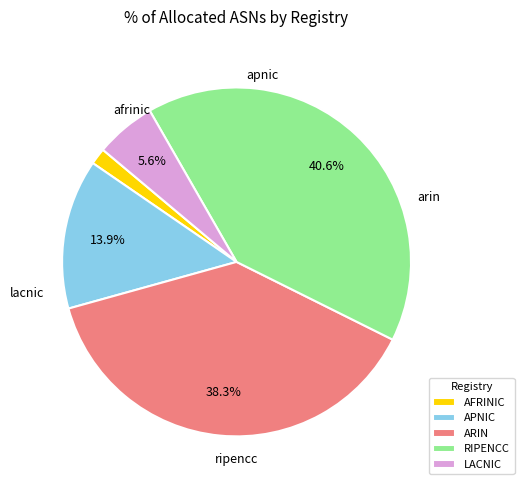

Which category has the smallest portion of the pie?

AFRINIC